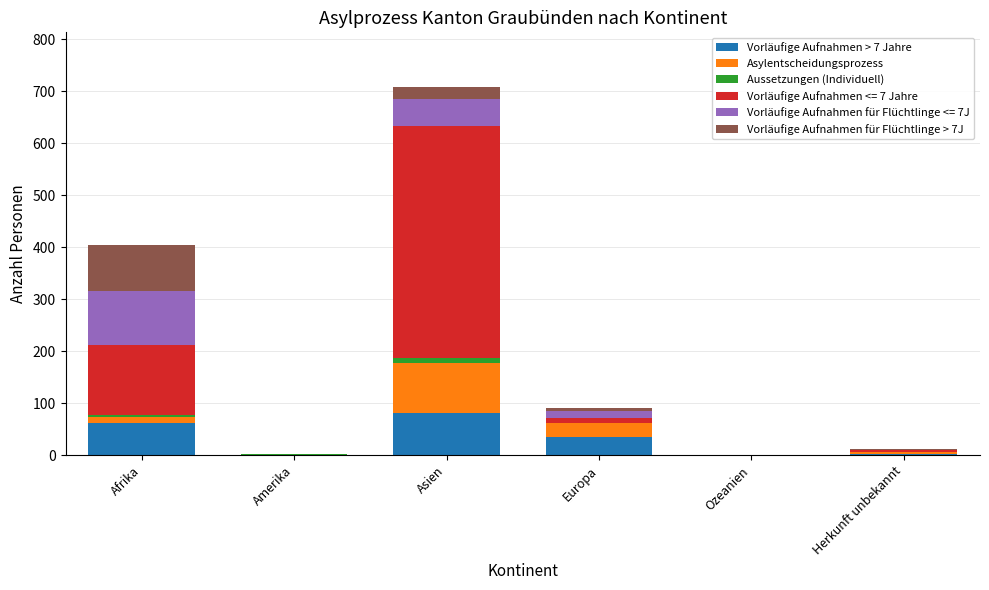

At which category is the sum across all series the highest?

Asien